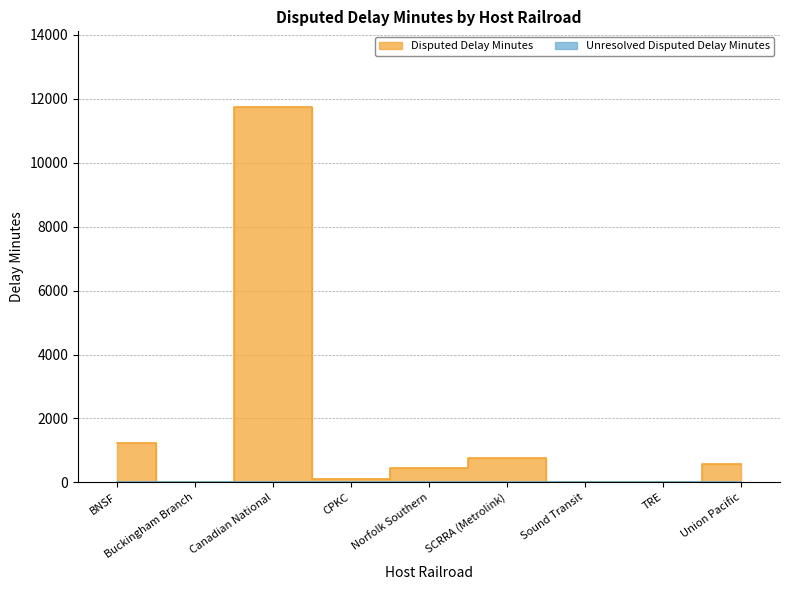

Approximately how many times larger is the value at Canadian National compared to Union Pacific?

20.6